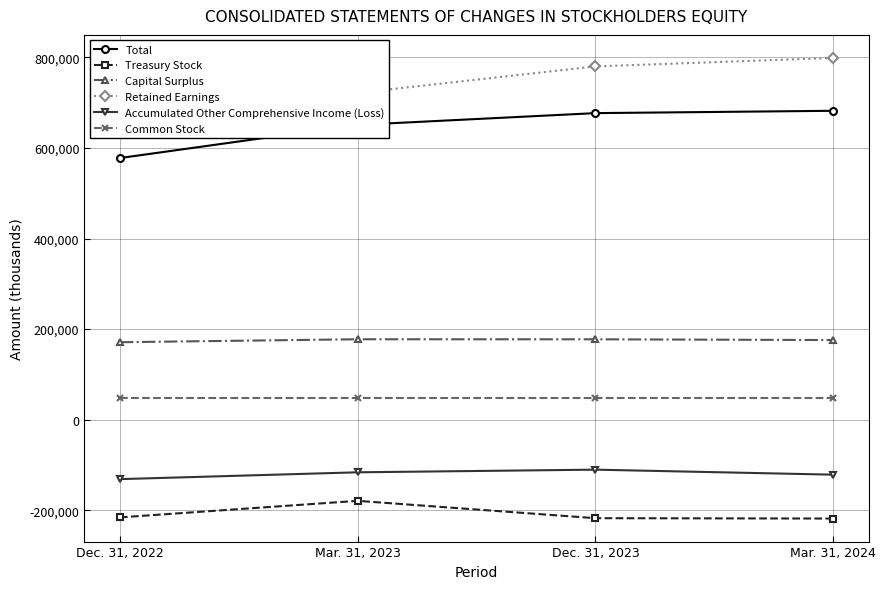

Reading left to right, what are all the values shown in this chart?

Total: 577852	651050	677066	682231
Treasury Stock: -215955	-179436	-217737	-218555
Capital Surplus: 170980	177529	177424	175747
Retained Earnings: 706696	721727	780299	799024
Accumulated Other Comprehensive Income (Loss): -131488	-116389	-110539	-121604
Common Stock: 47619	47619	47619	47619